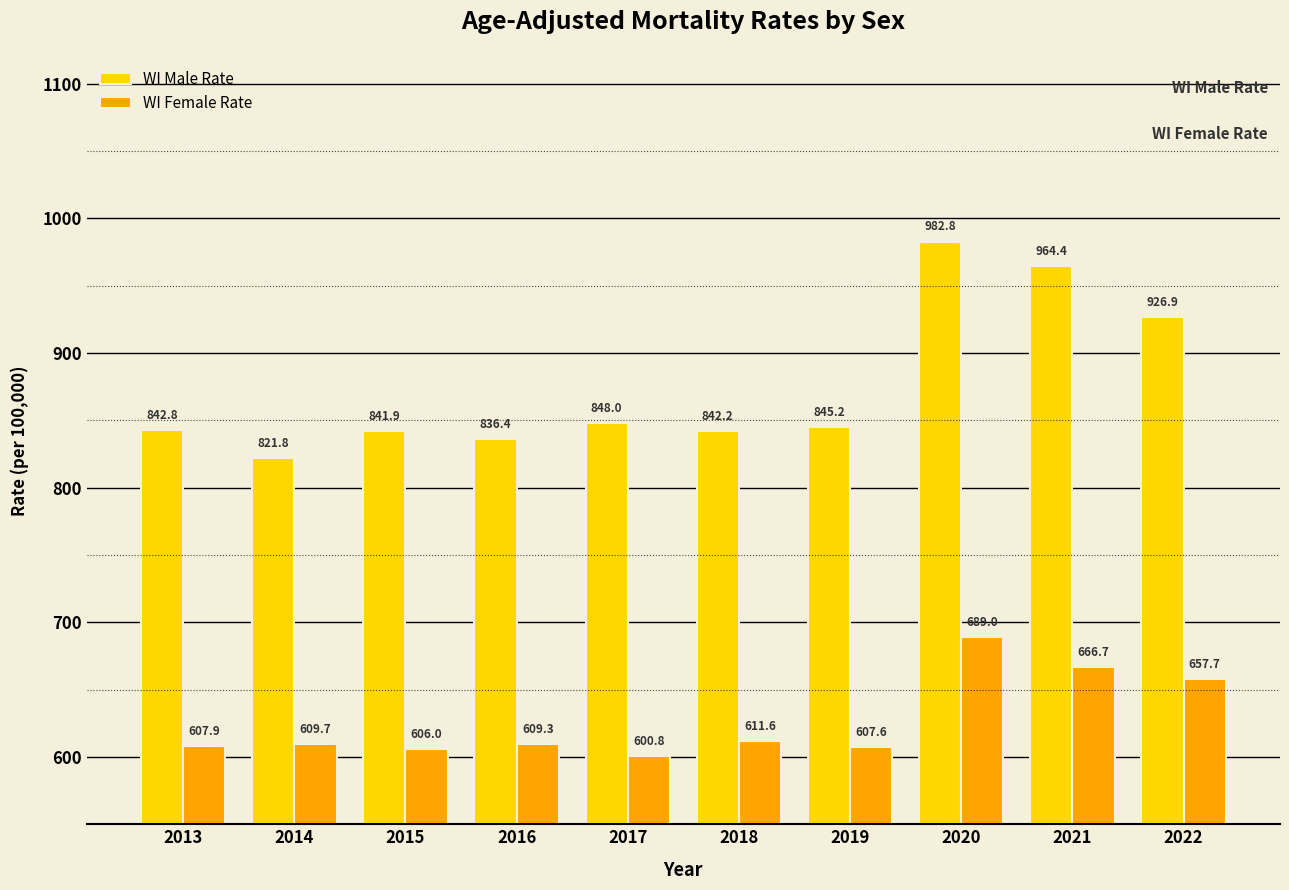

How many groups of bars are there?

10